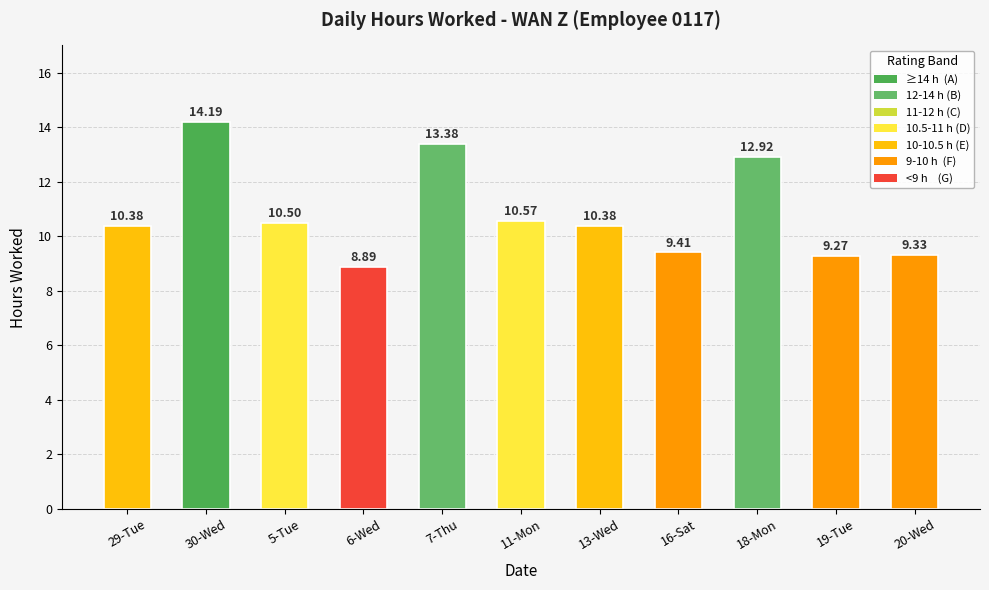

What is the sum of the values at 13-Wed and 6-Wed?

19.3